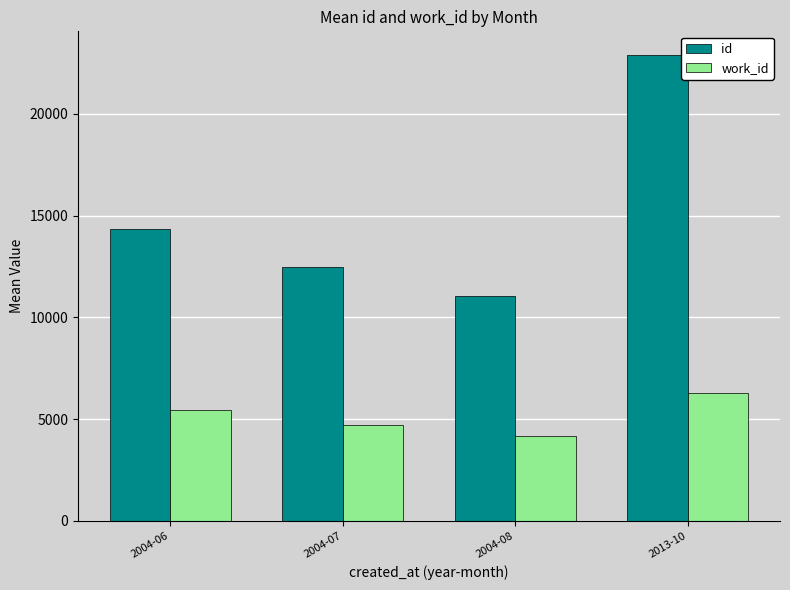

What value does the work_id series have at 2004-08?

4188.3